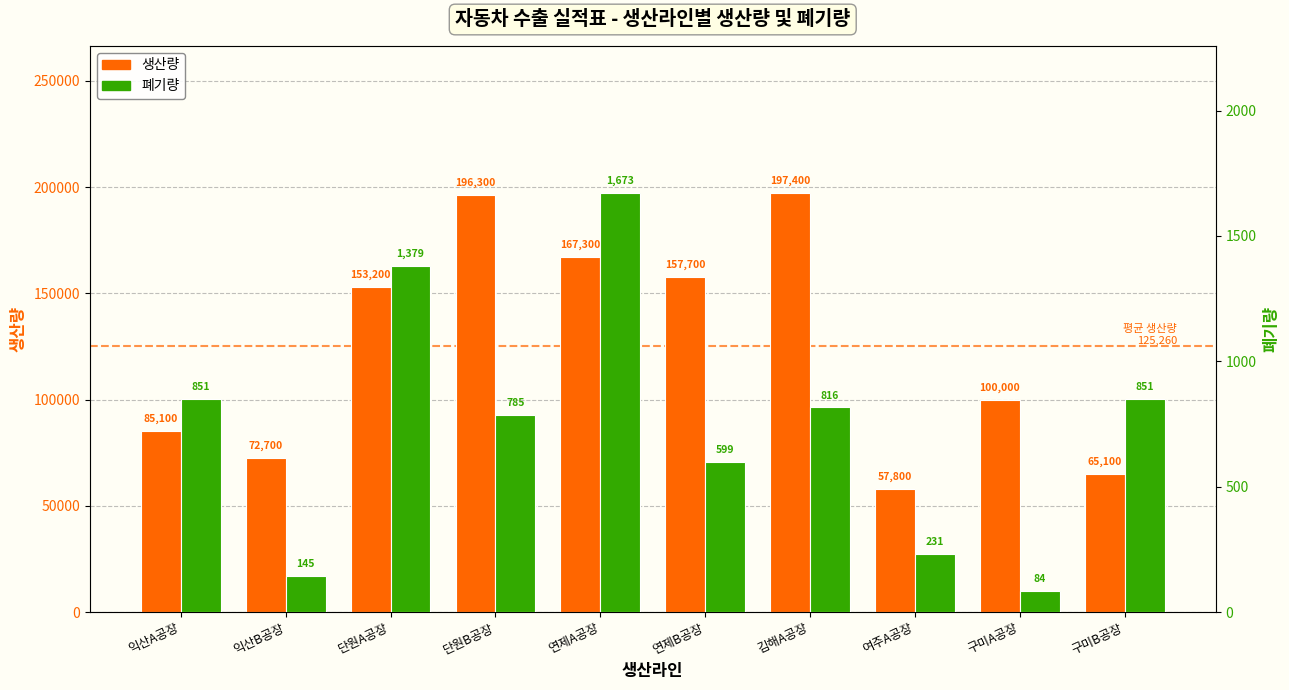

What value does the 폐기량 series have at 김해A공장?

816